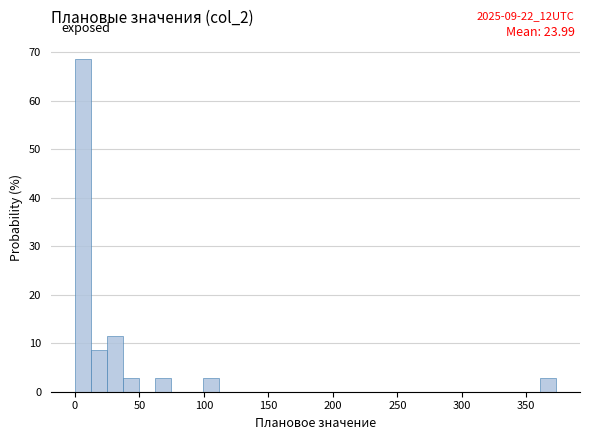

Around what value on the x-axis is the tallest bar? Give the approximate position of its centre, as read against the axis.

5